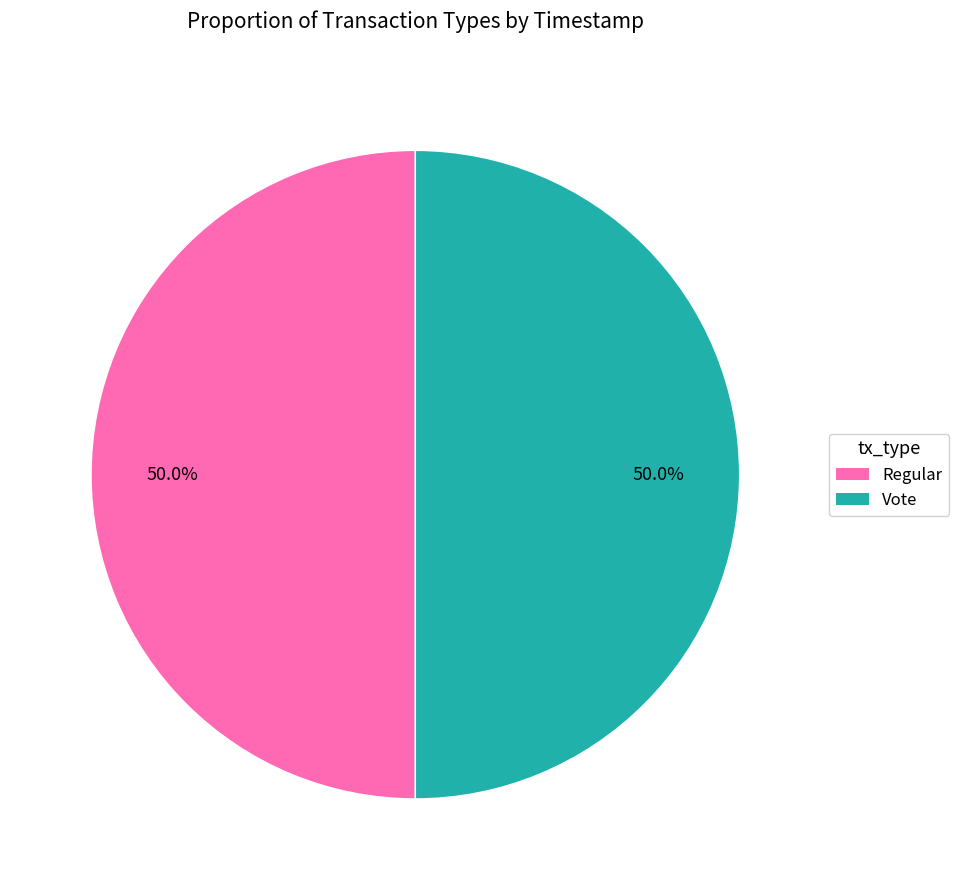

Approximately how many times larger is the value at Vote compared to Regular?

1.0